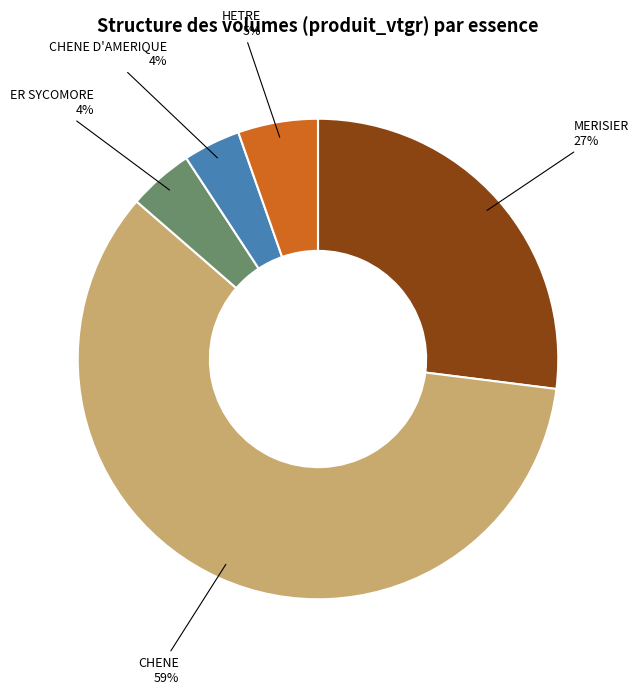

Is there a majority slice in this chart?

Yes